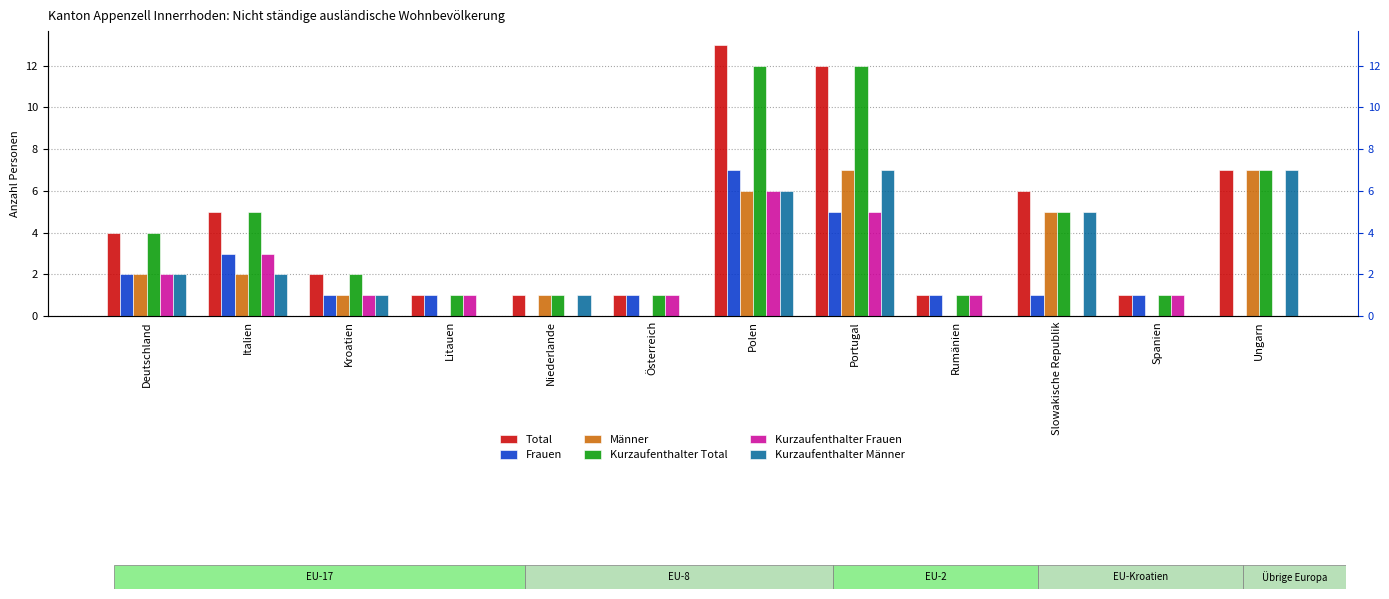

What is the approximate value of Kurzaufenthalter Männer at Slowakische Republik?

5